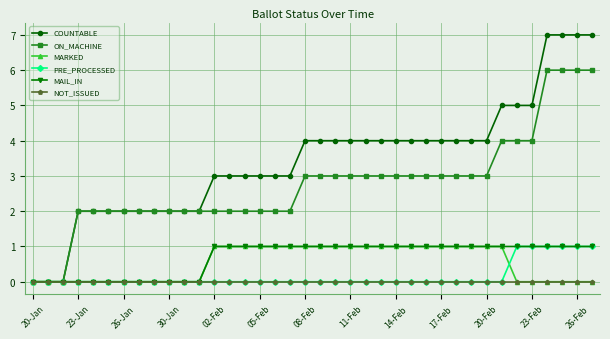

Which series has the largest range (max minus min)?

COUNTABLE